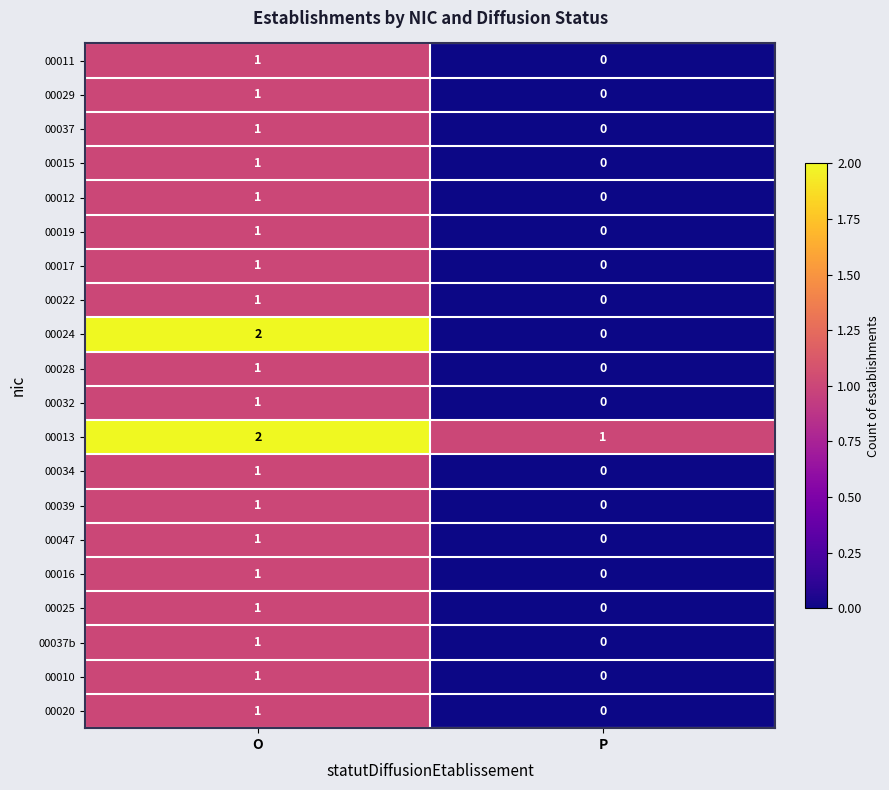

True or false: 00020 has a value of 0 at P.

True